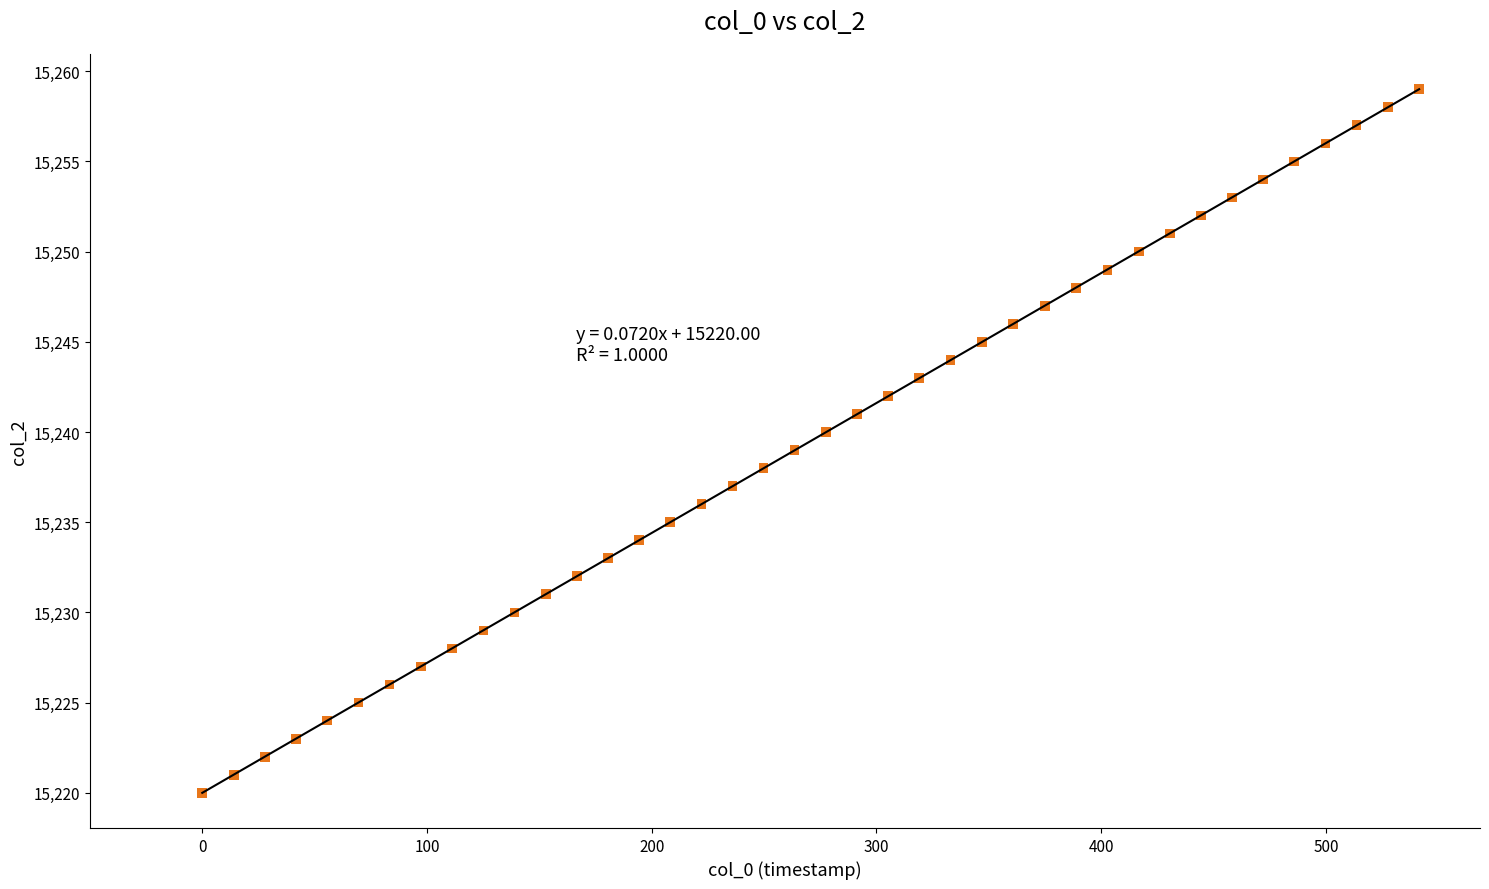

What is the range of Y values (max minus min)?

39